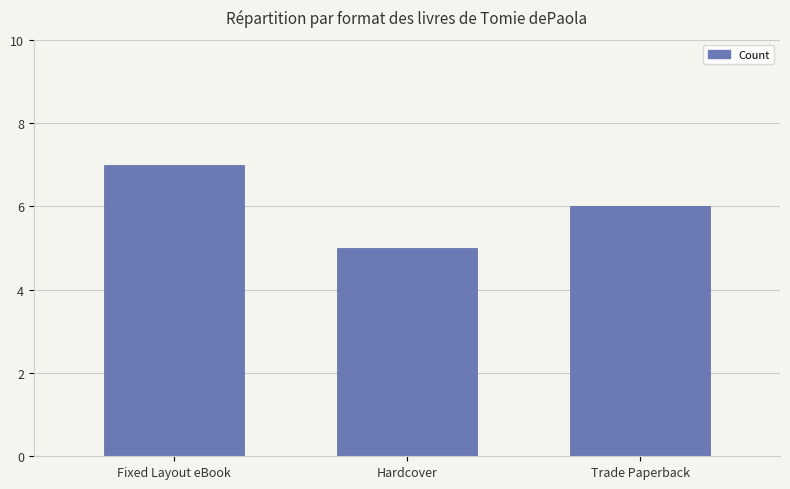

Does the chart contain stacked bars?

No